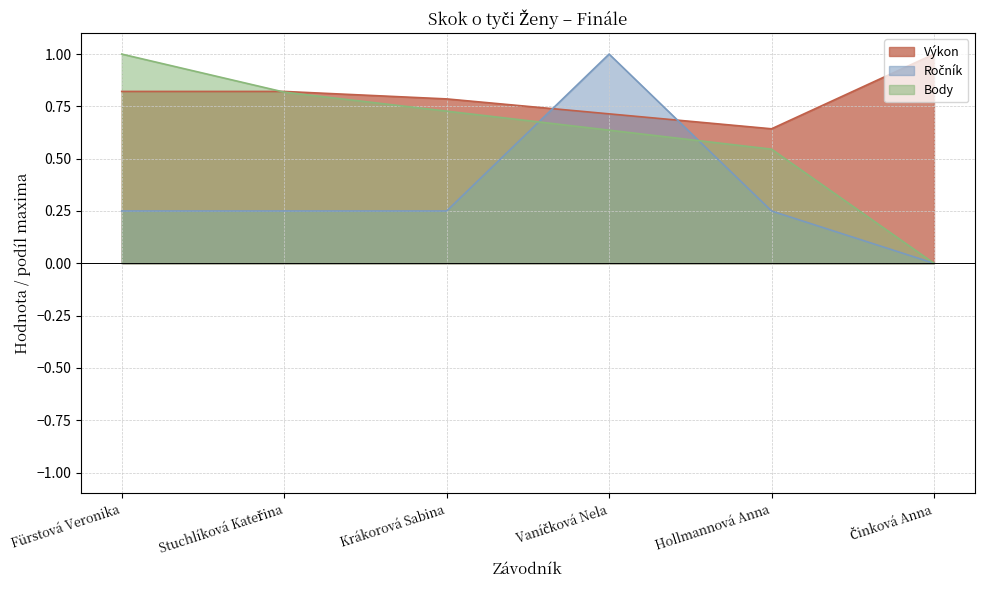

How many lines are shown in the chart?

3